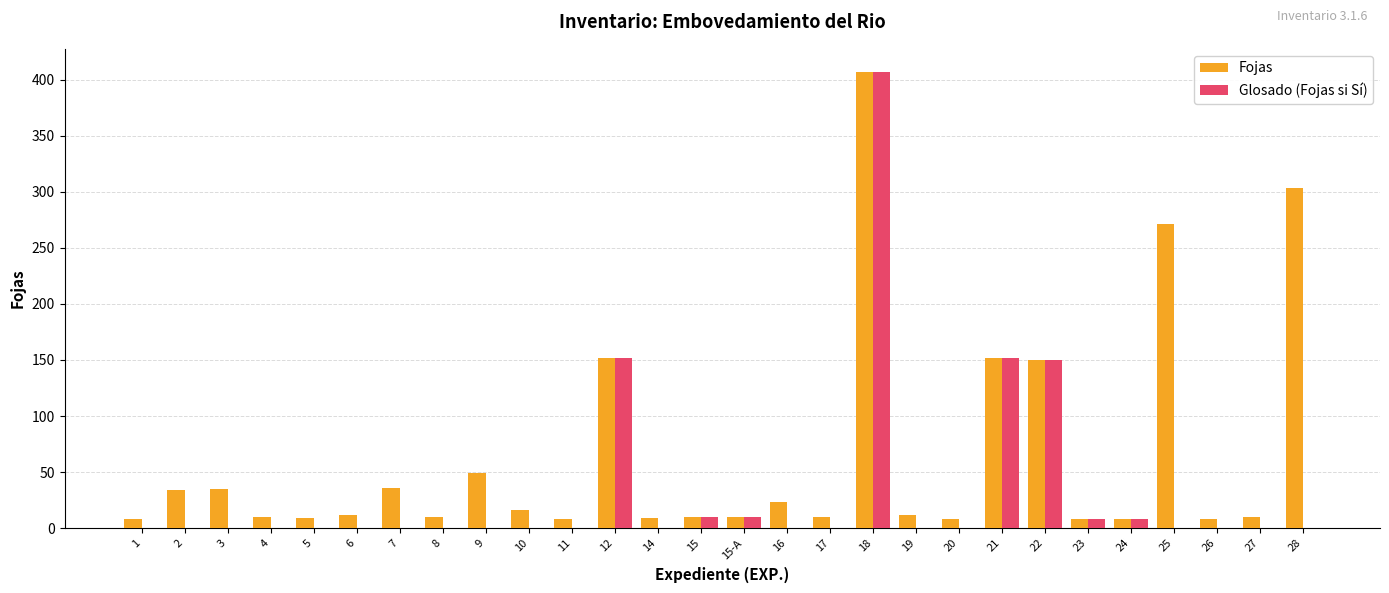

Which series has the largest total across all categories?

Fojas